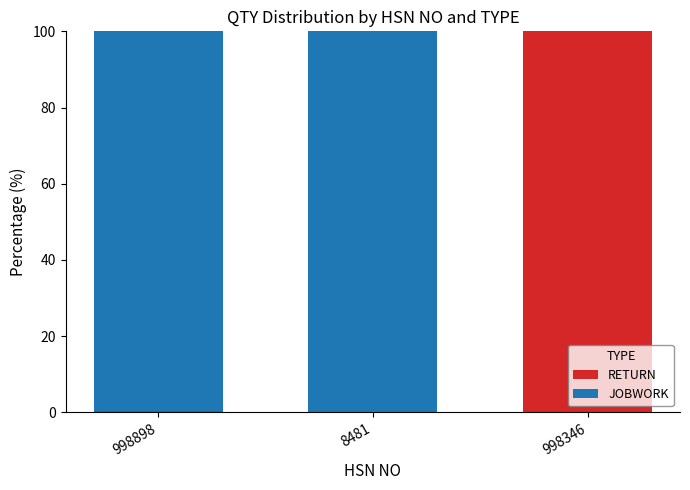

At which label does RETURN reach its peak?

998346